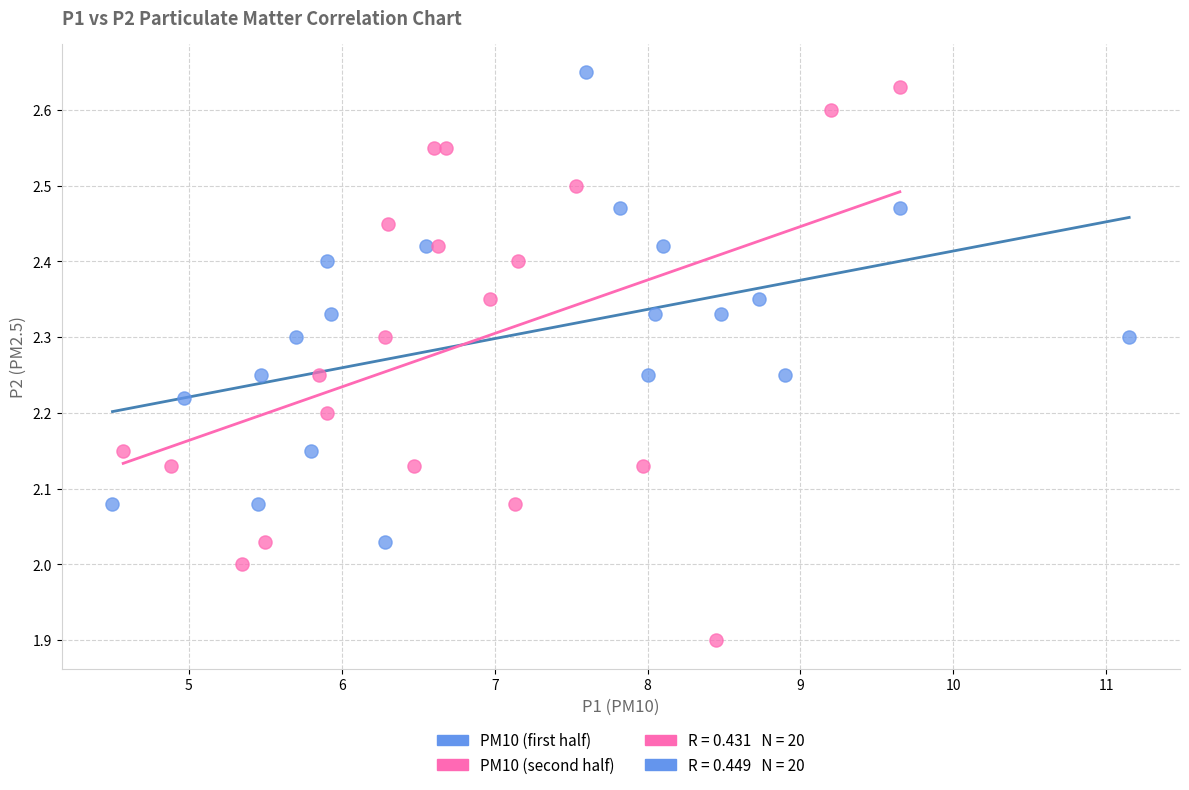

Which series reaches the minimum Y coordinate?

PM10 (second half)